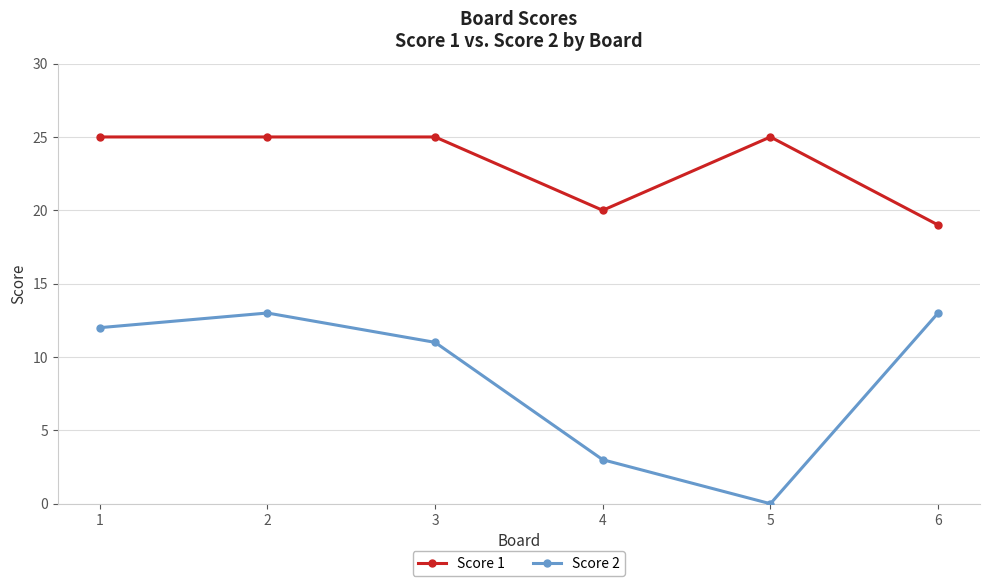

True or false: Score 2 and Score 1 cross at least once.

False